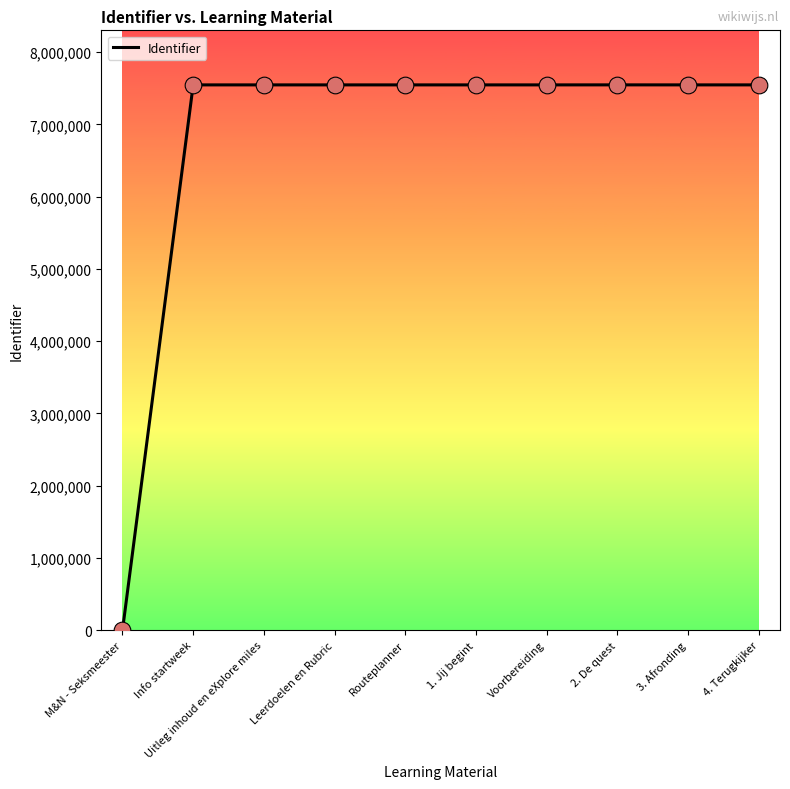

What is the ratio of the value at 3. Afronding to the value at 1. Jij begint?

1.0